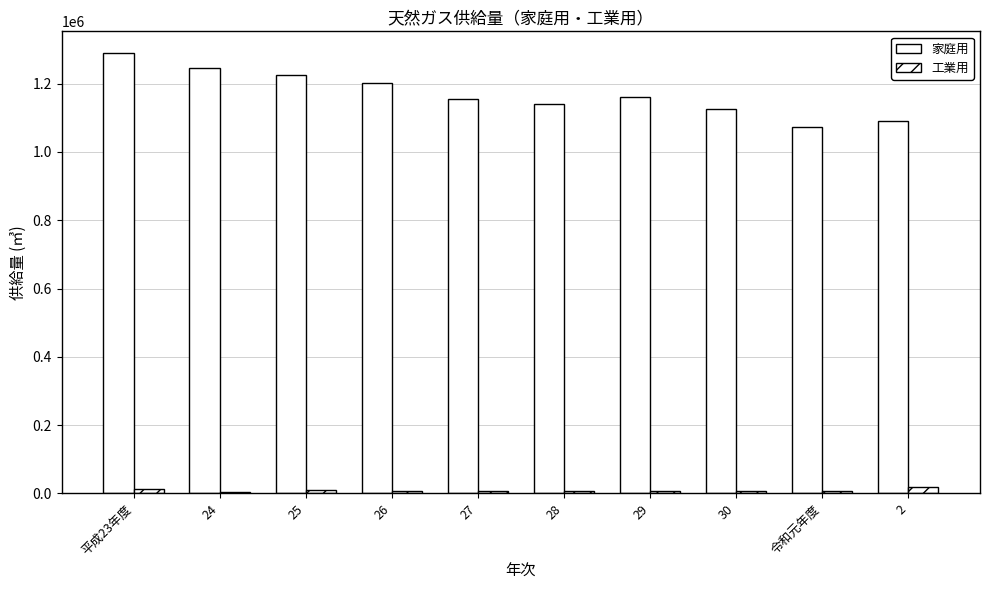

Does the chart contain stacked bars?

No